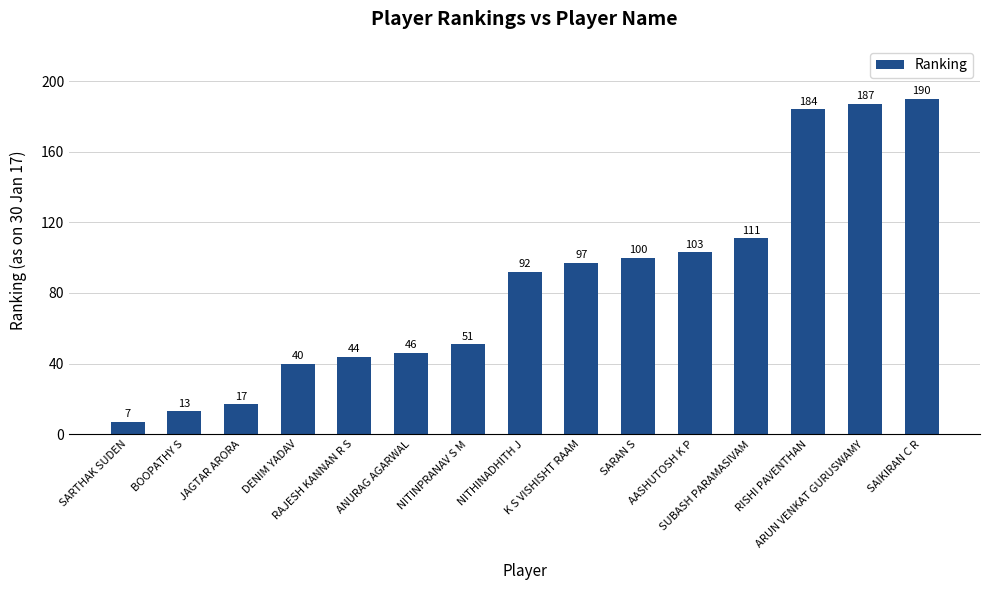

Does the chart contain stacked bars?

No